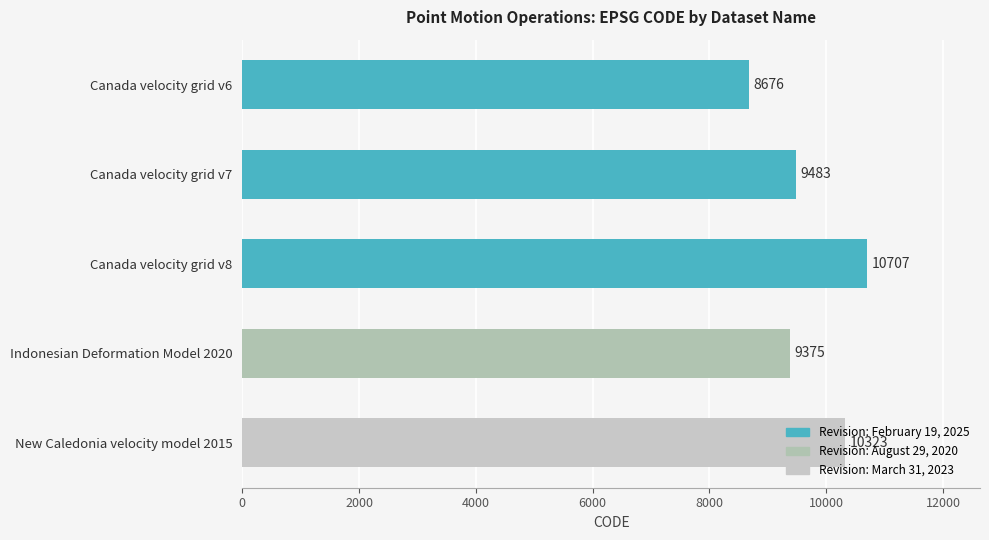

Is it true that the value at New Caledonia velocity model 2015 is 2314?

False